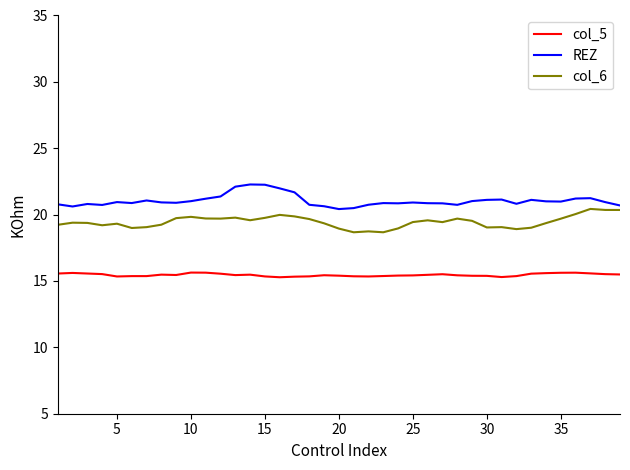

List the series in order of their overall mean, highest first.

REZ, col_6, col_5